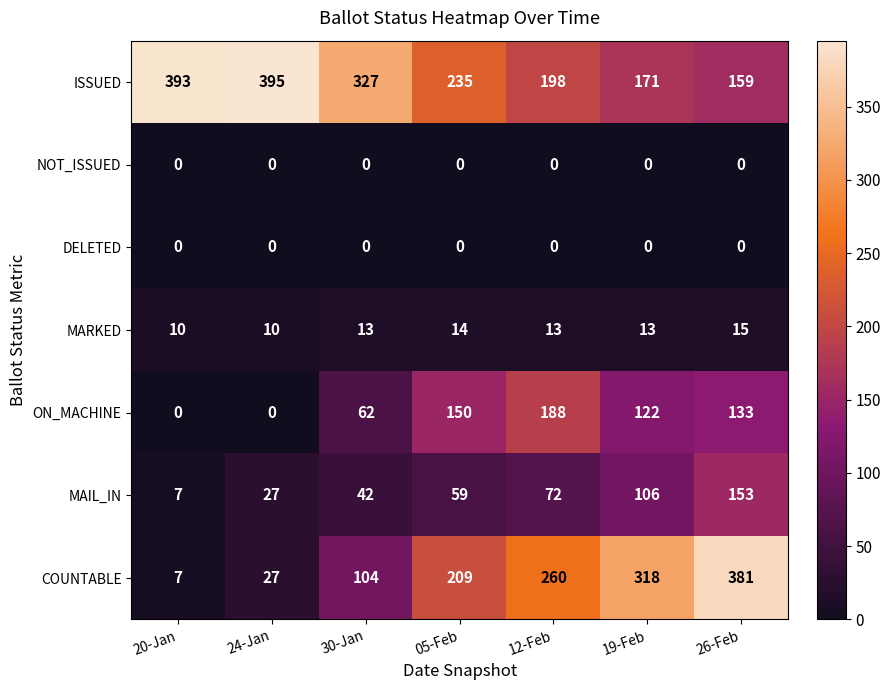

The value of ON_MACHINE at 05-Feb is 268. True or false?

False